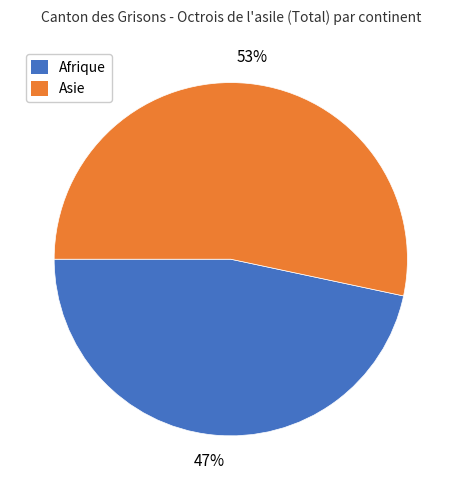

How many slices are in this pie chart?

2